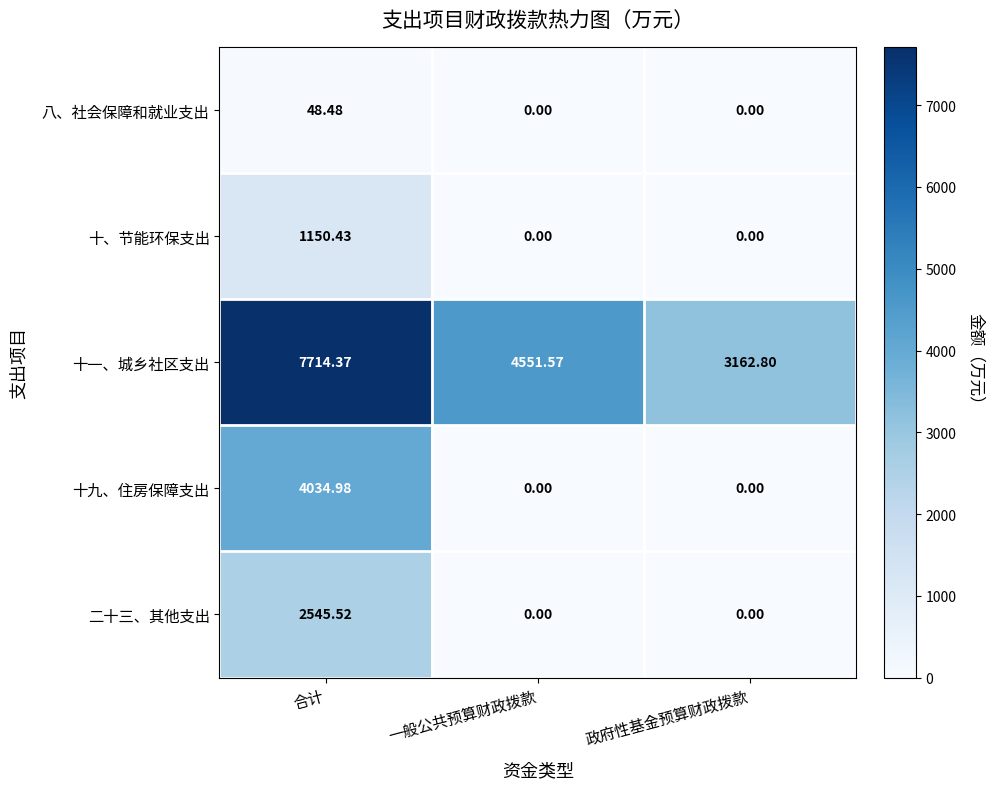

Between 一般公共预算财政拨款 and 政府性基金预算财政拨款, which series saw the biggest shift?

十一、城乡社区支出